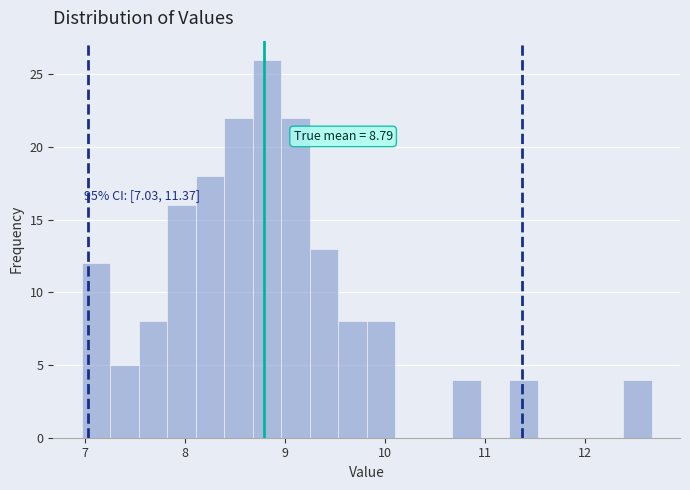

Read against the x-axis, roughly where is the centre of the tallest bar?

8.8